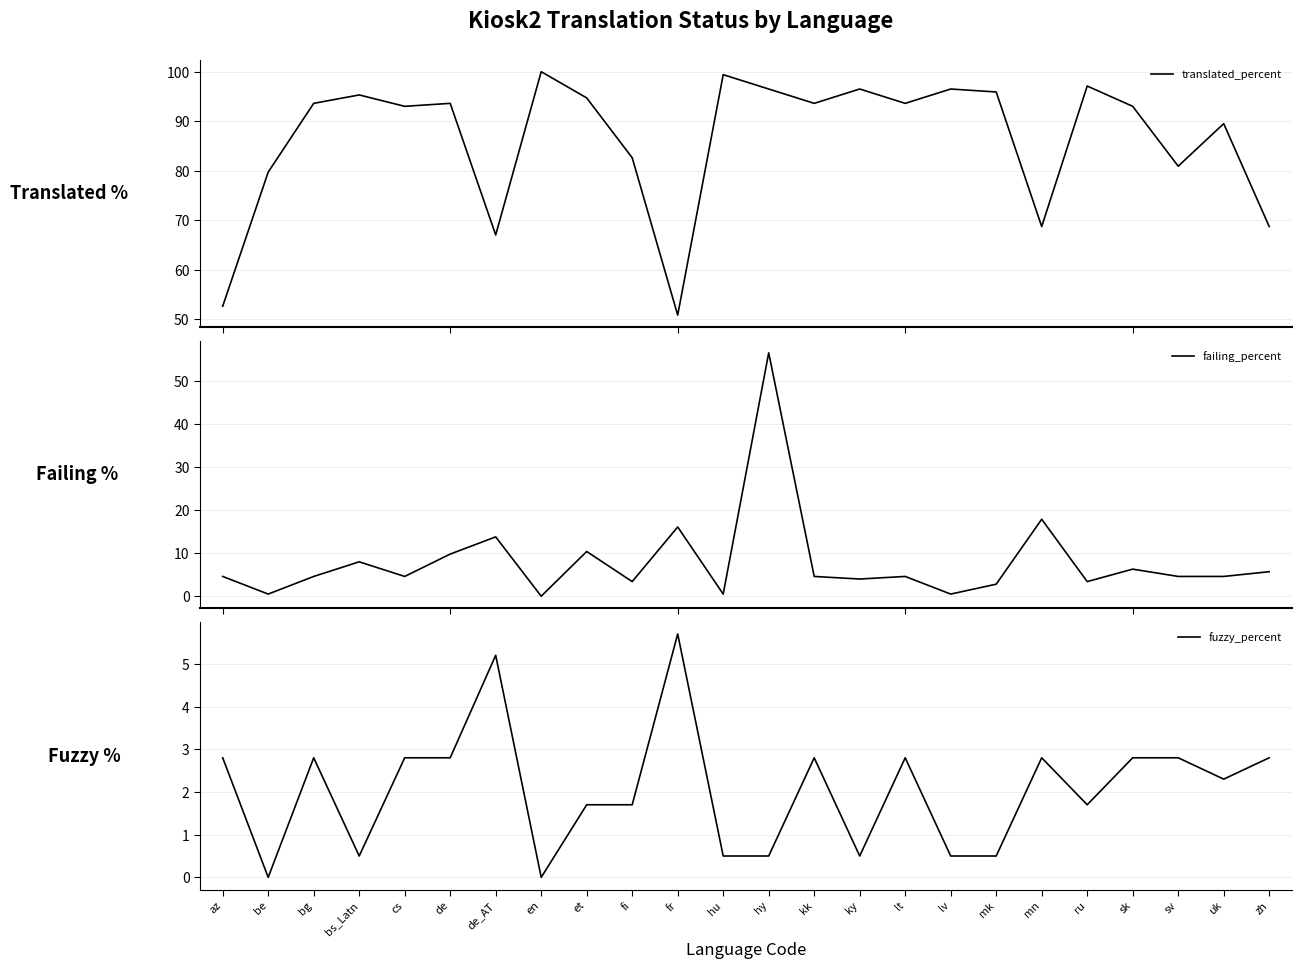

The value of translated_percent at fr is 50.8. True or false?

True